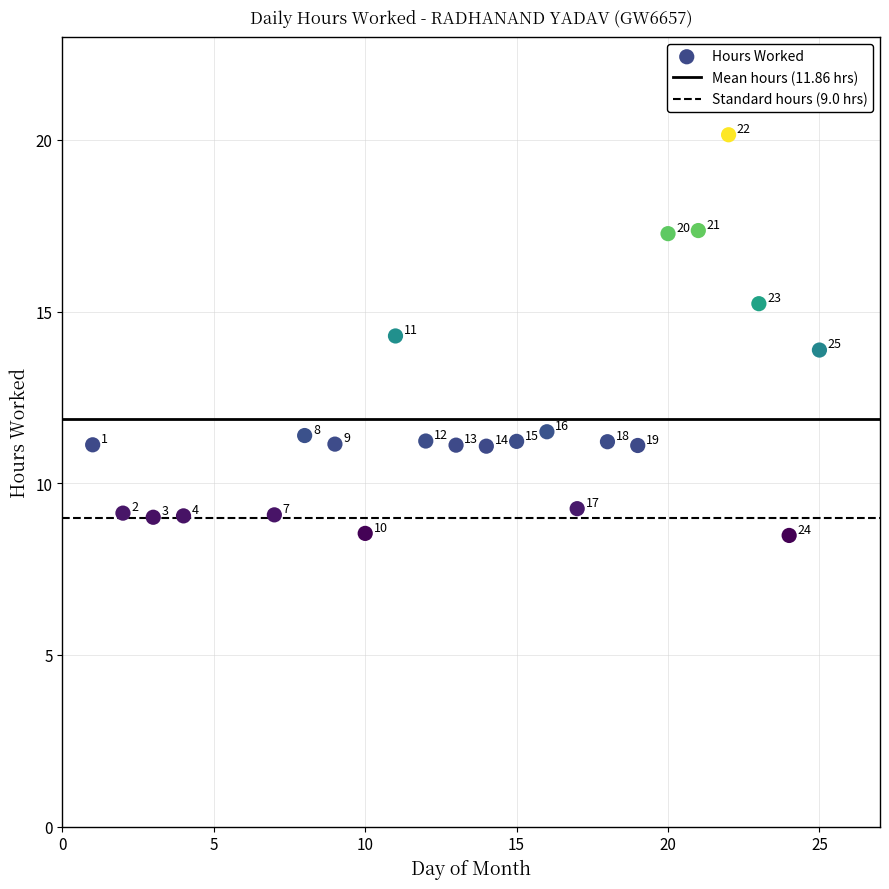

What is the range of Y values (max minus min)?

11.7